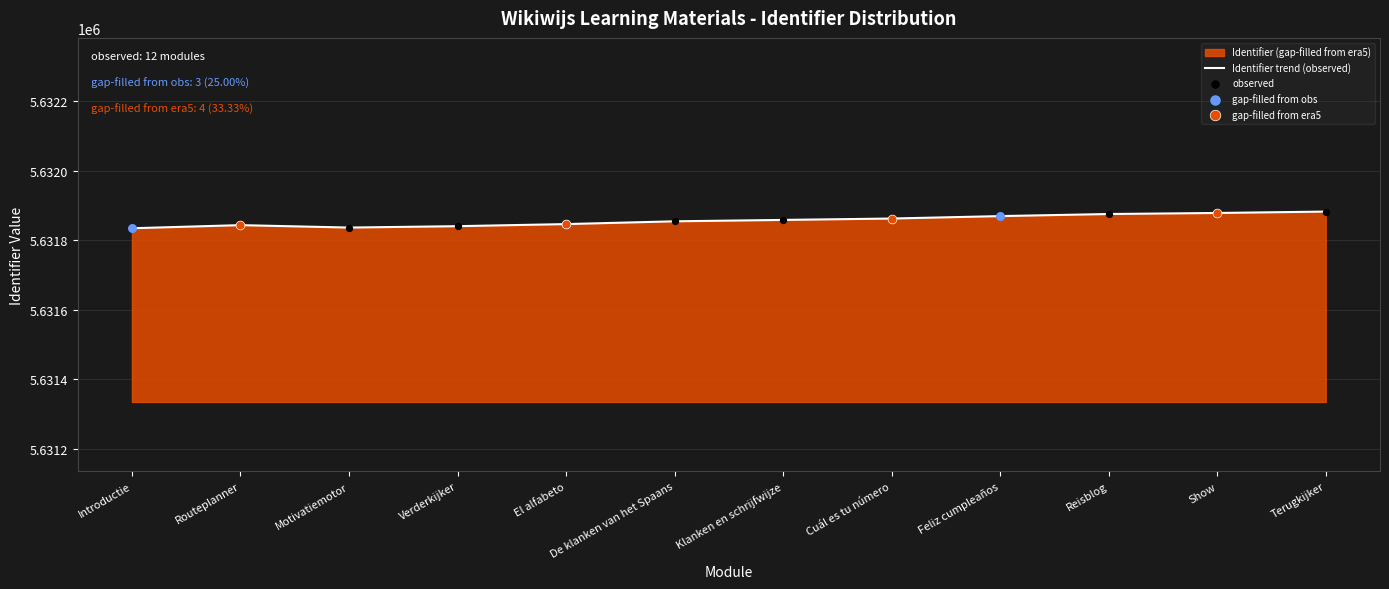

What is the change in value from Cuál es tu número to Reisblog?

+13